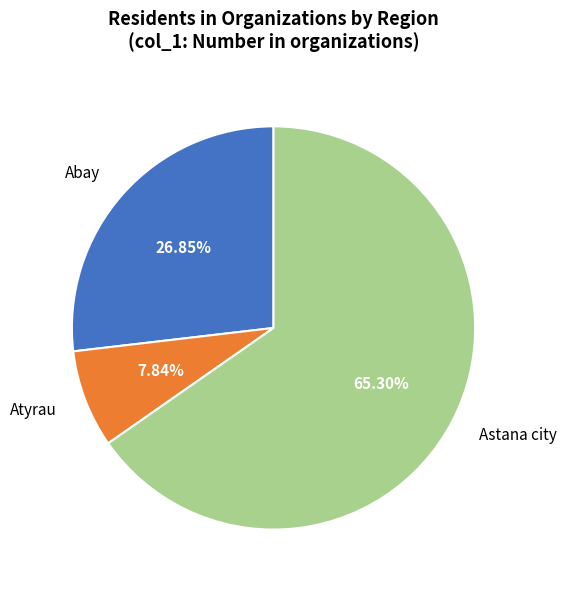

Combined, do Abay and Astana city account for over 50%?

Yes